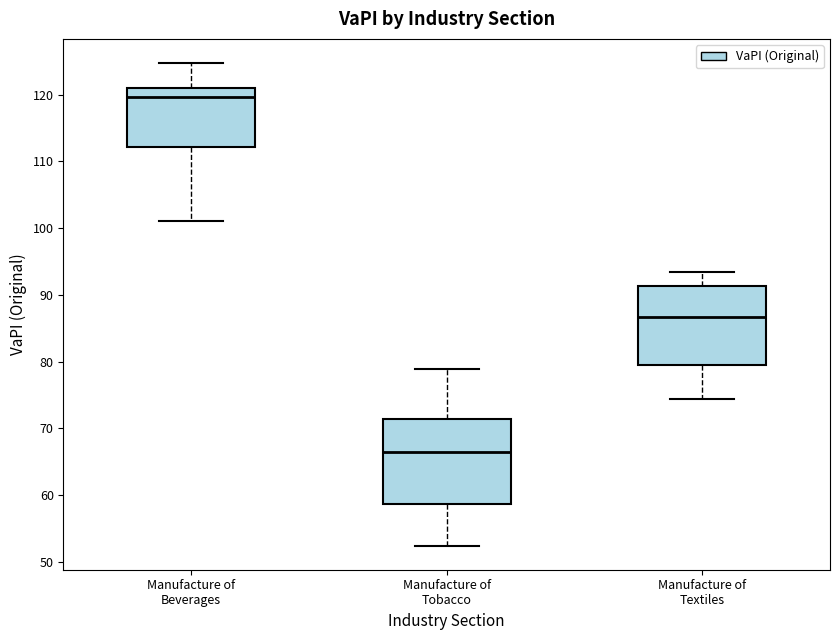

Where is the lower edge of the box for Manufacture of Tobacco on the y-axis? The values are not printed on the chart, so give them approximately, as read against the axis.

59